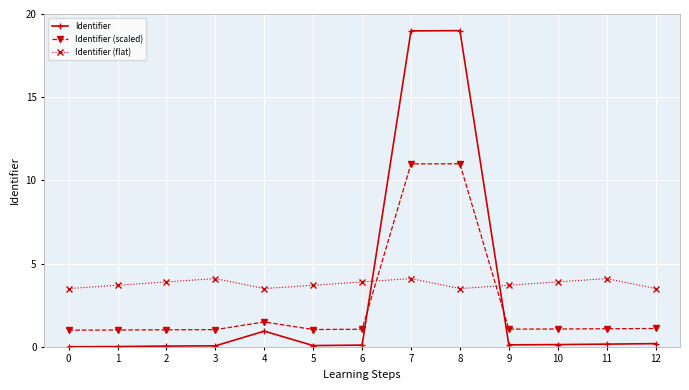

List the series in order of their peak value, lowest first.

Identifier (flat), Identifier (scaled), Identifier